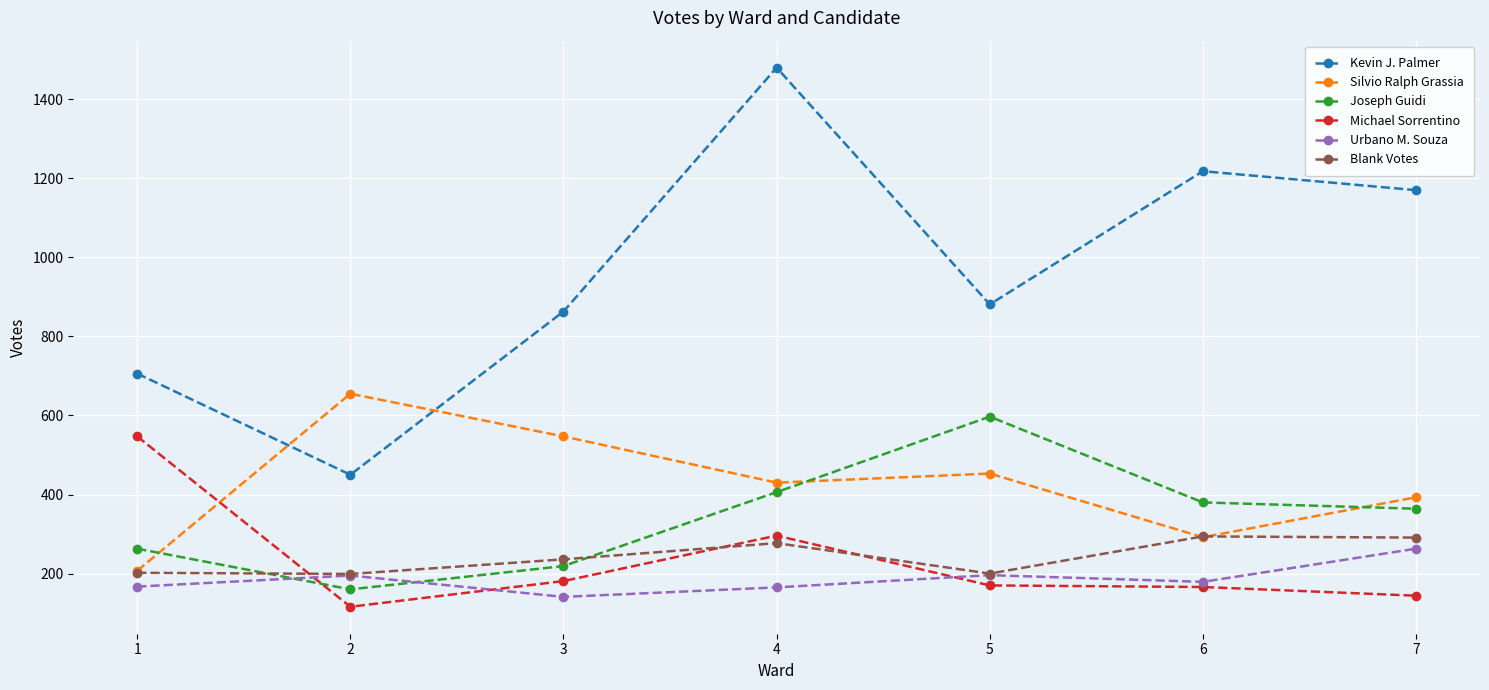

What is the greatest value displayed?

1480